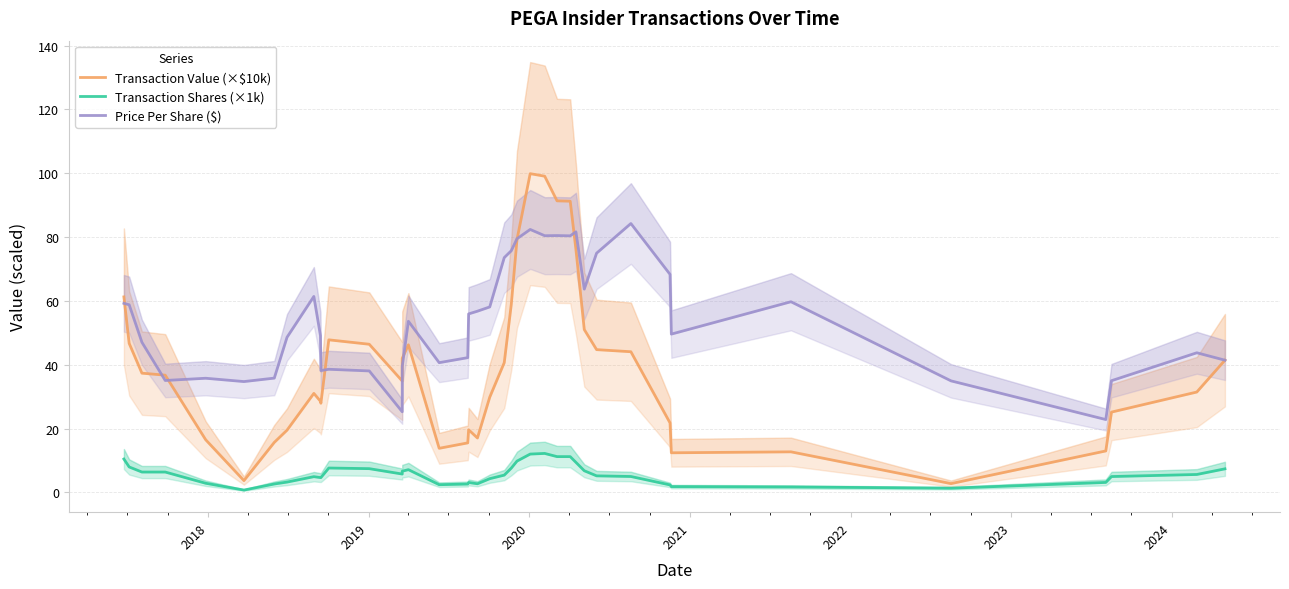

What is the value of the Transaction Value (×$10k) point at the 30th from the left?

51.0